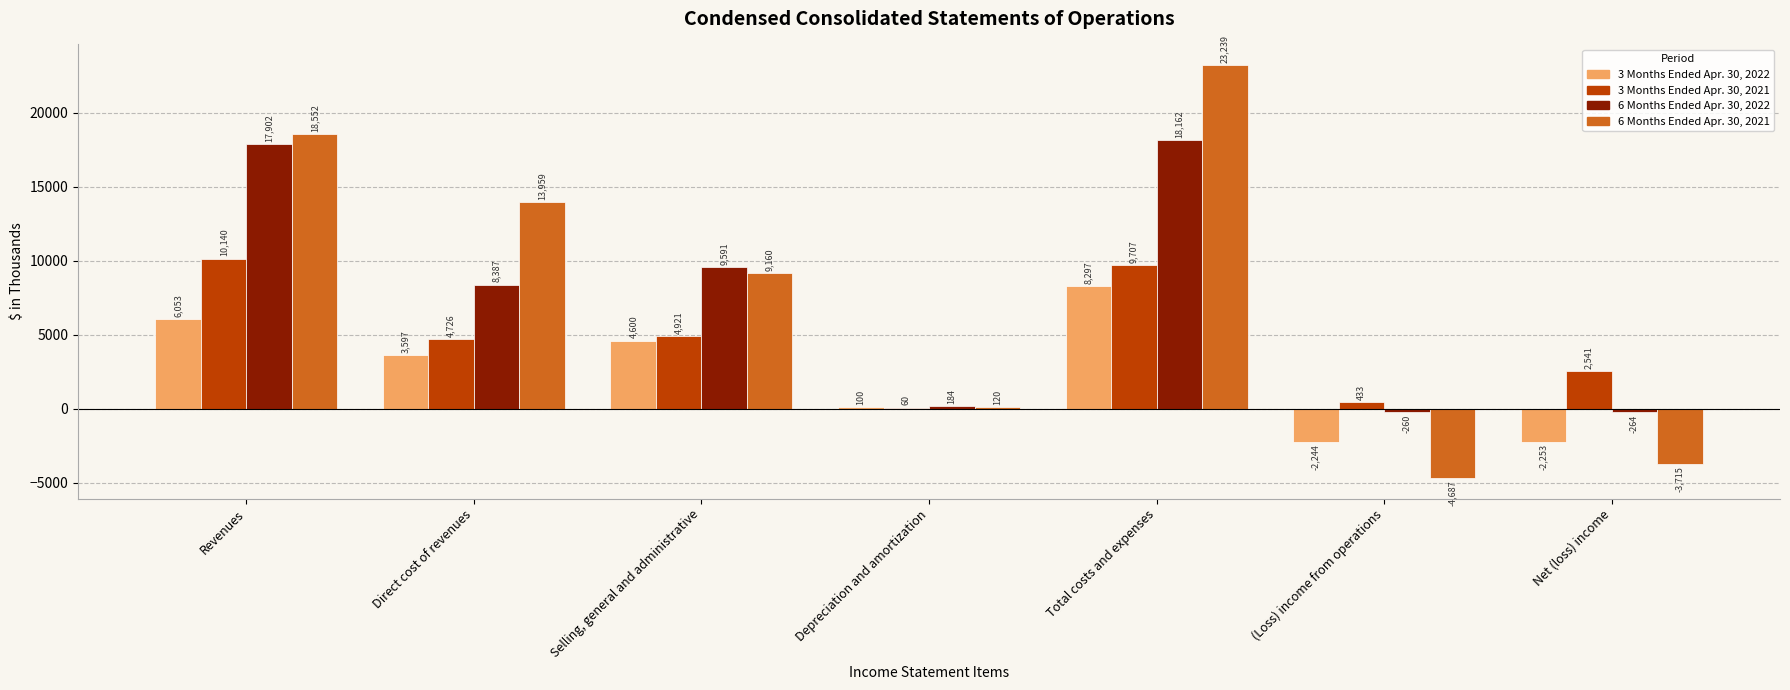

What is the average value of the 6 Months Ended Apr. 30, 2021 series?

8090